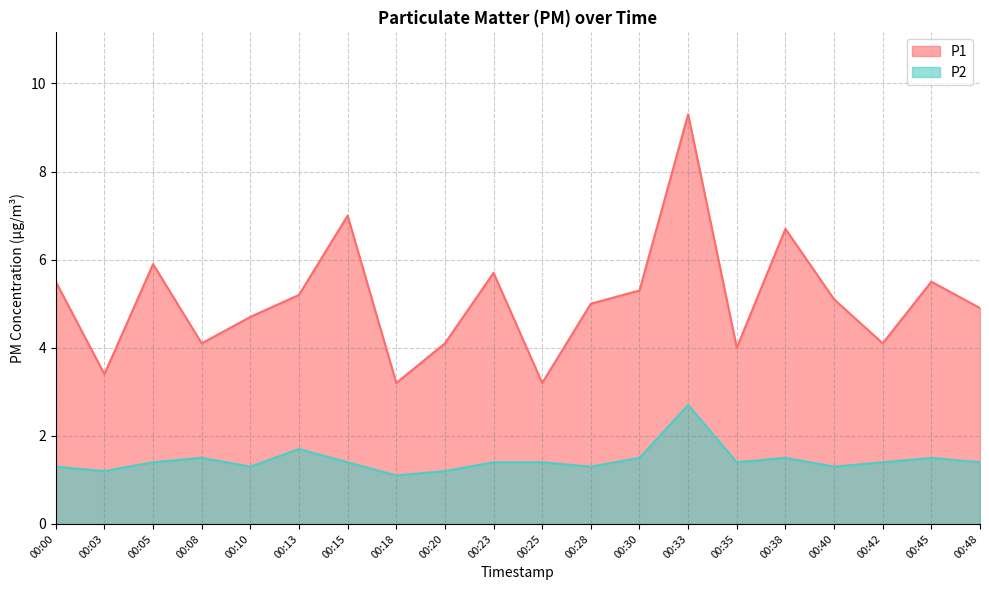

In P2, how many points are higher than both neighbors (excluding endpoints)?

5